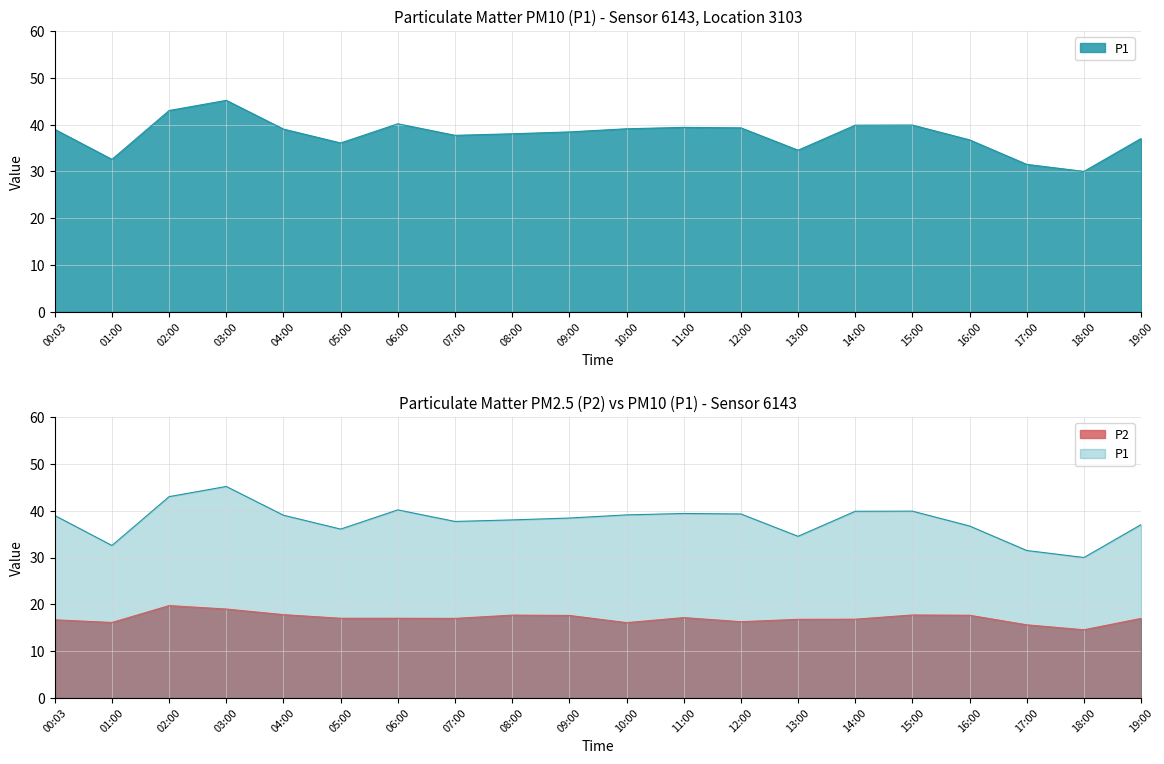

The P2 series shows 28.9 at 08:00. True or false?

False